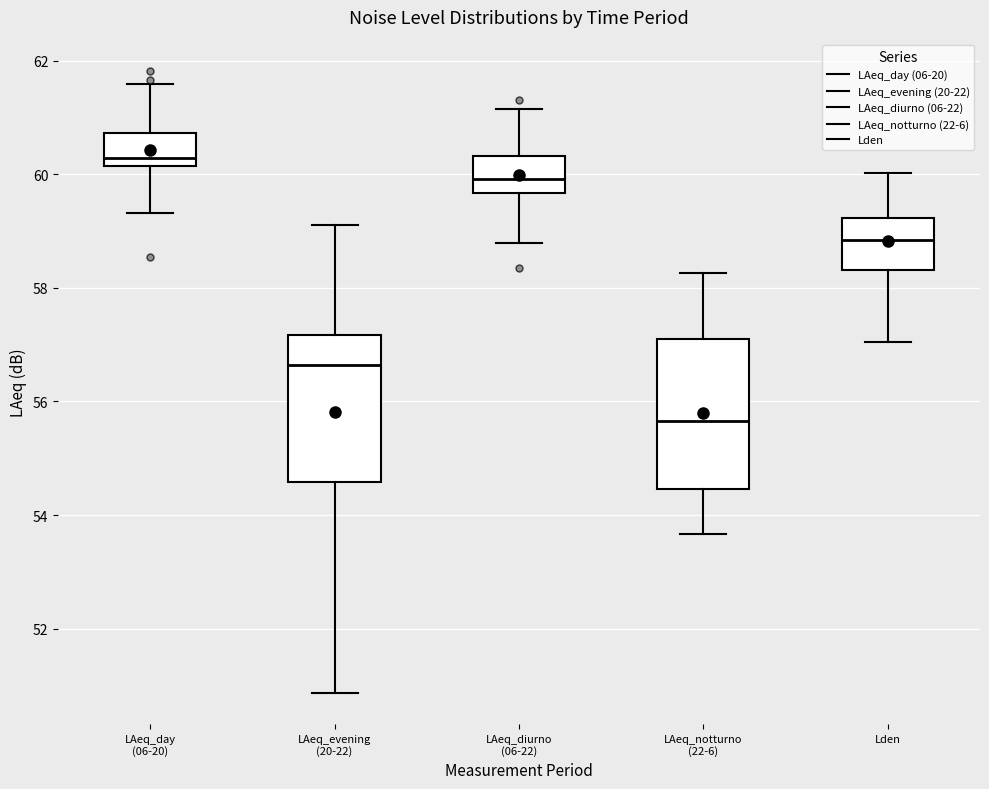

Where is the lower edge of the box for LAeq_day (06-20) on the y-axis? The values are not printed on the chart, so give them approximately, as read against the axis.

60.2